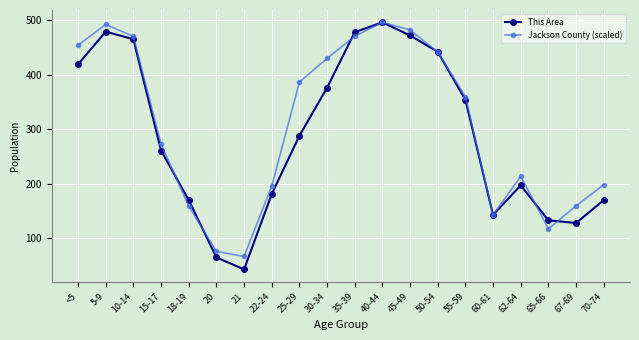

Which series has the largest range (max minus min)?

This Area